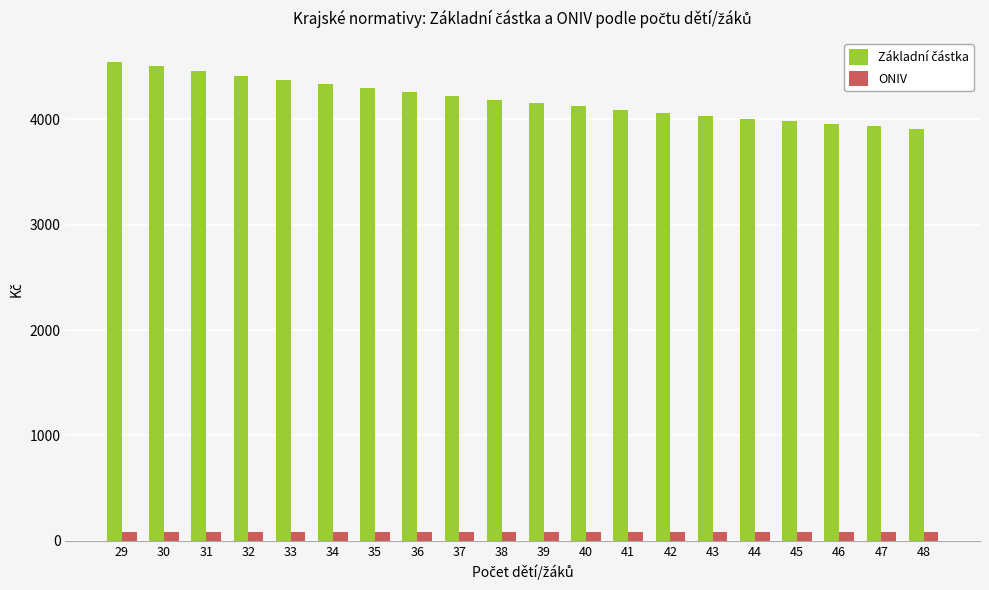

What is the greatest value displayed?

4542